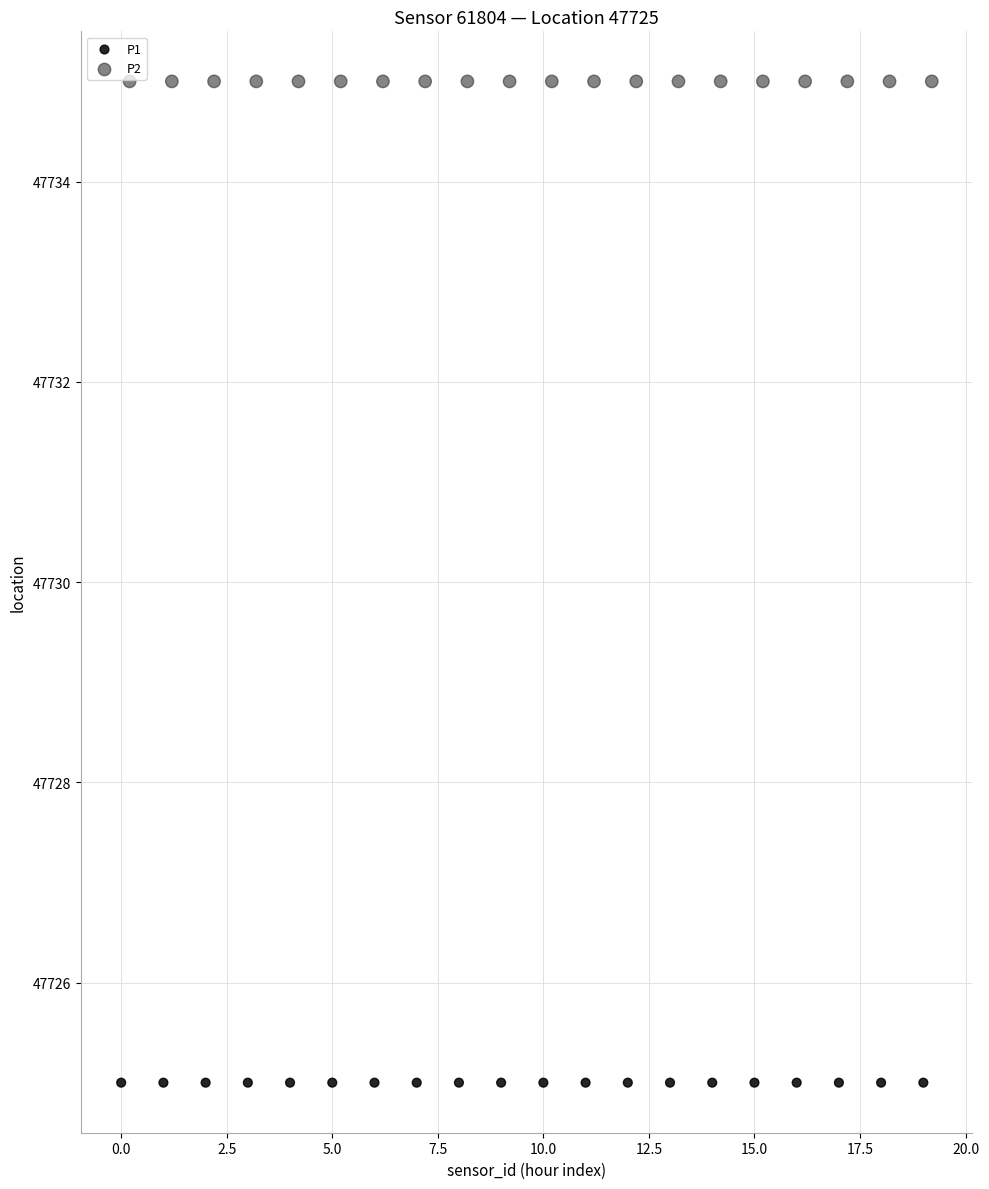

Which series reaches the maximum Y coordinate?

P2